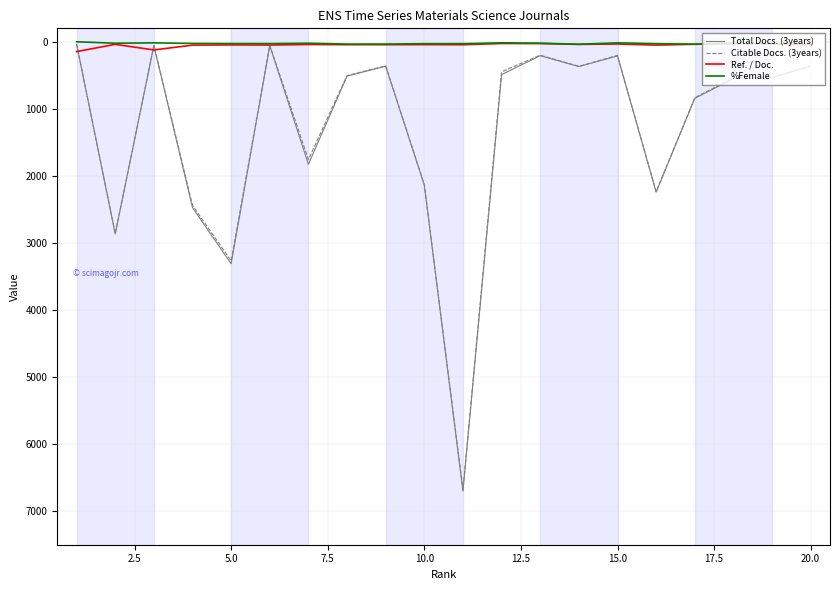

What is the highest value of the Total Docs. (3years) series?

6701.0